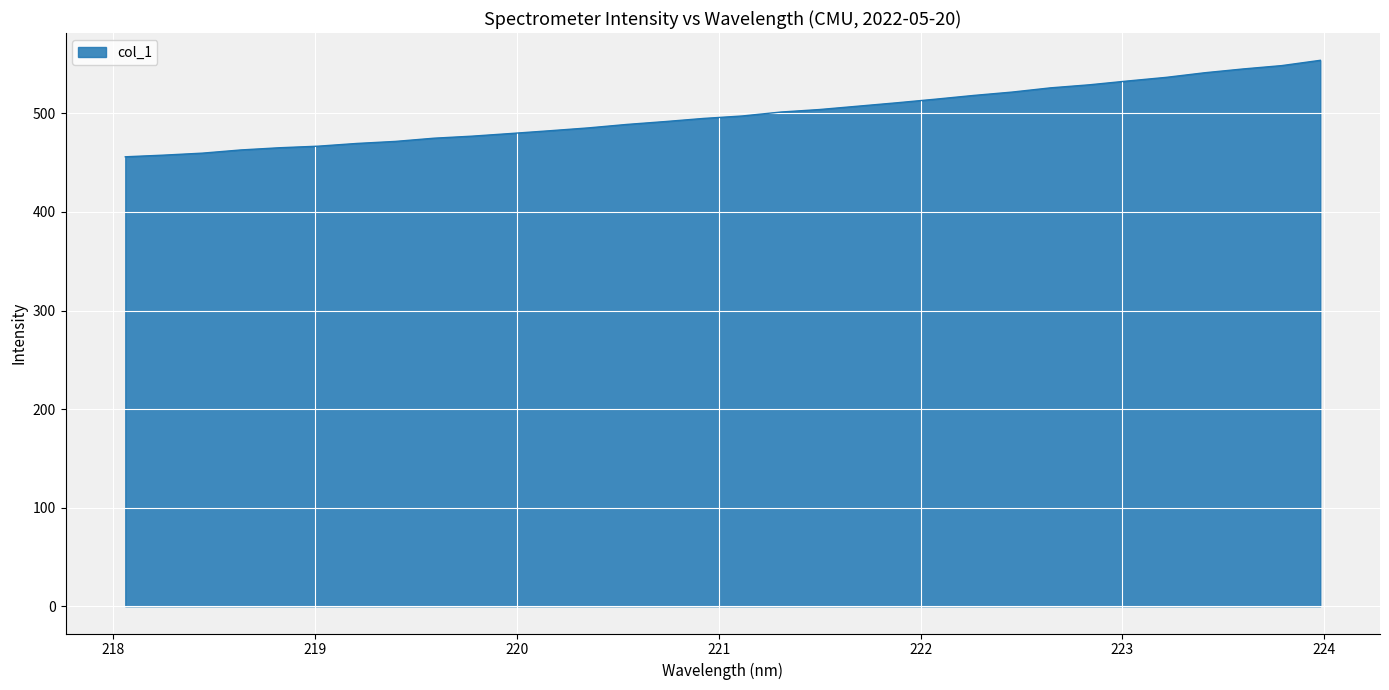

How many lines are shown in the chart?

1